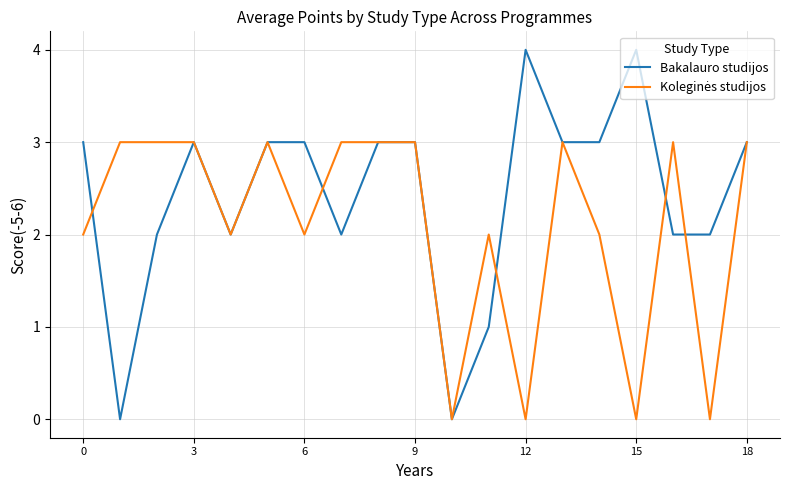

Which series has the widest spread of values?

Bakalauro studijos